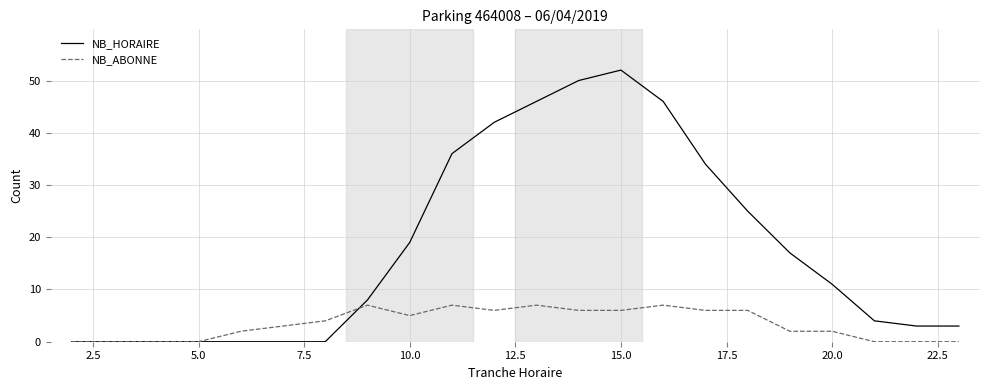

List the series in order of their peak value, highest first.

NB_HORAIRE, NB_ABONNE